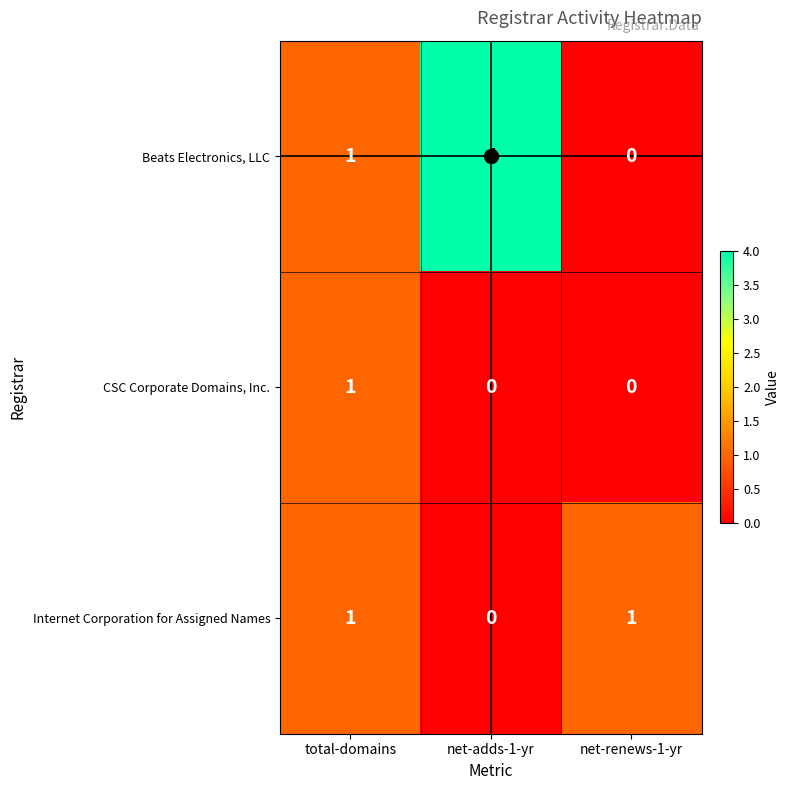

How many data points does each series have?

3